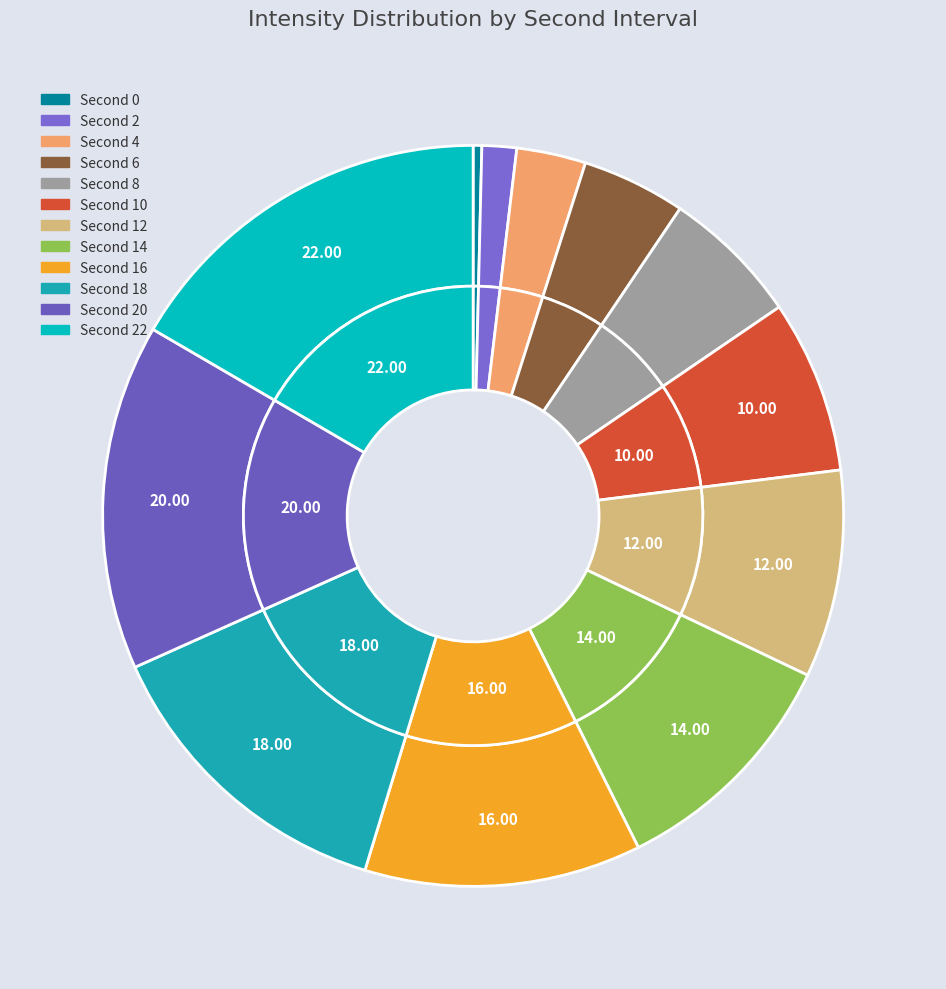

Between 12 and 2, which is larger?

12